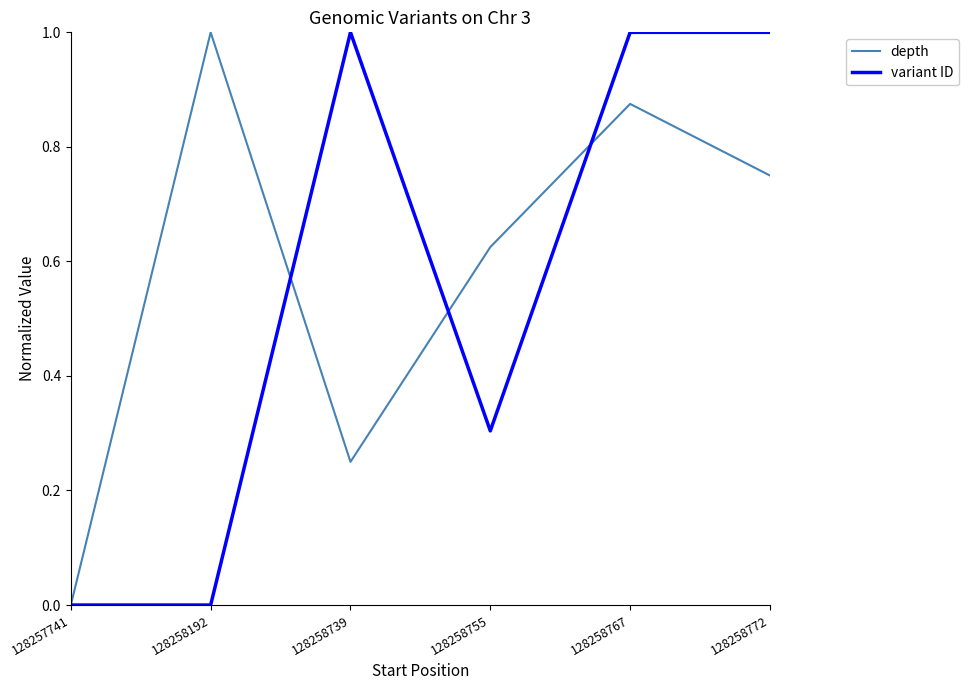

What is the maximum value shown in the chart?

1.0